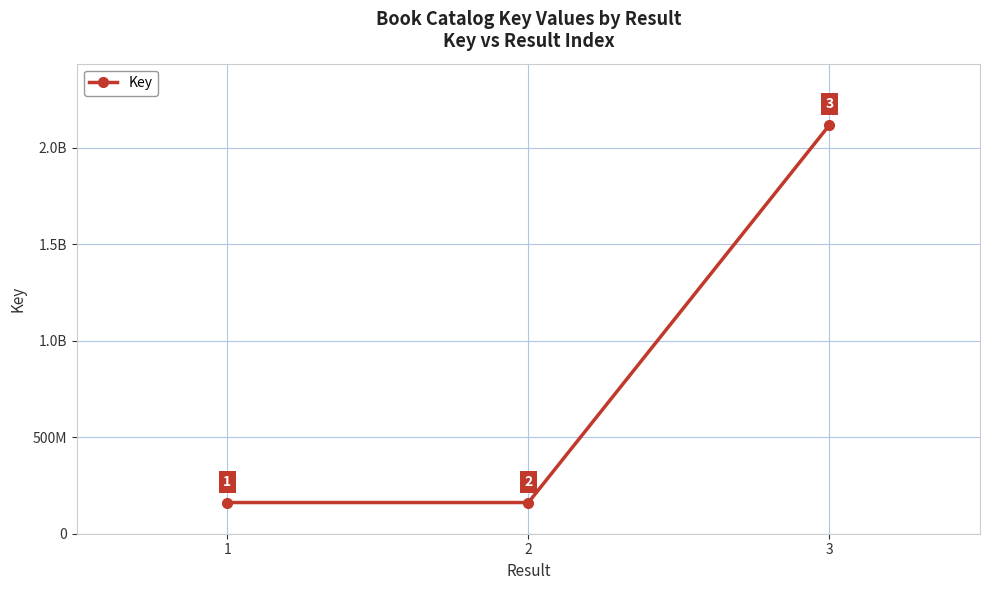

Where does the data first go above 161532042?

3